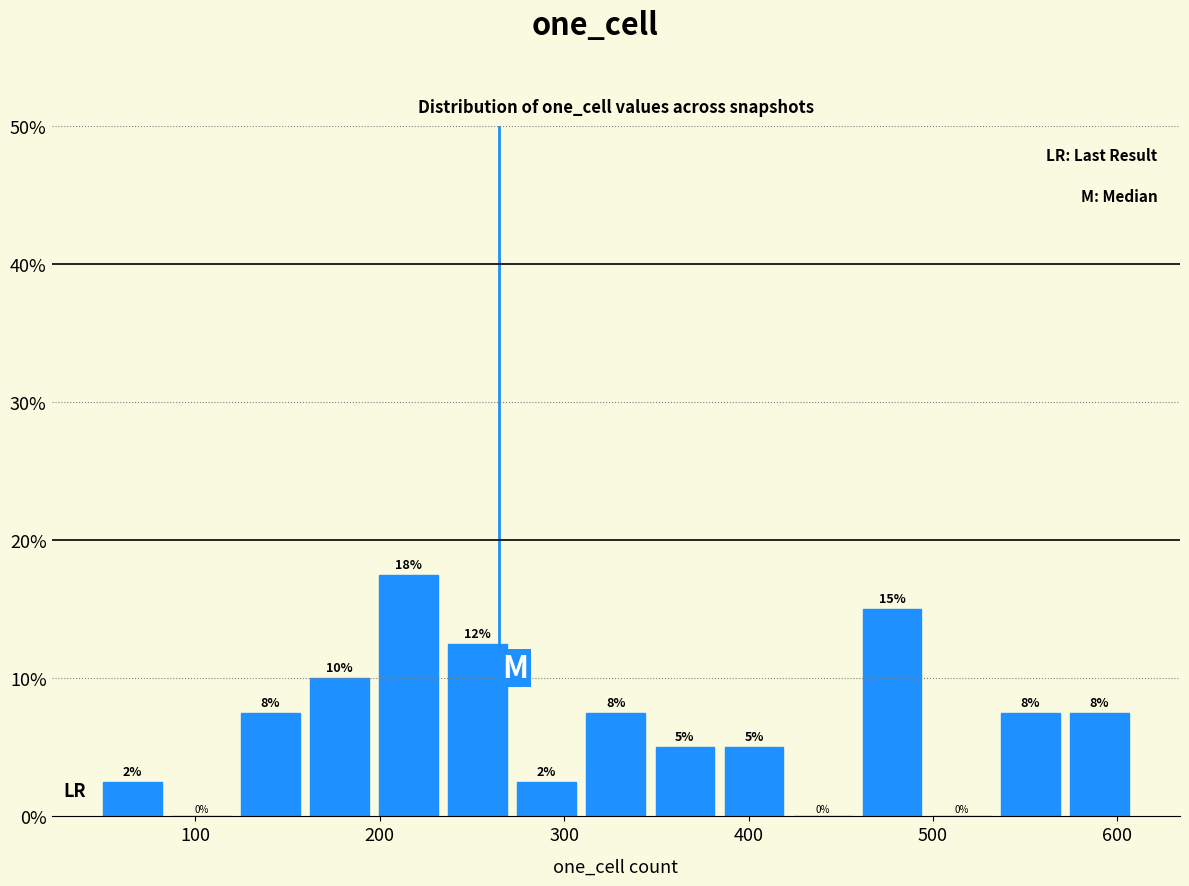

Read against the x-axis, roughly where is the centre of the tallest bar?

220